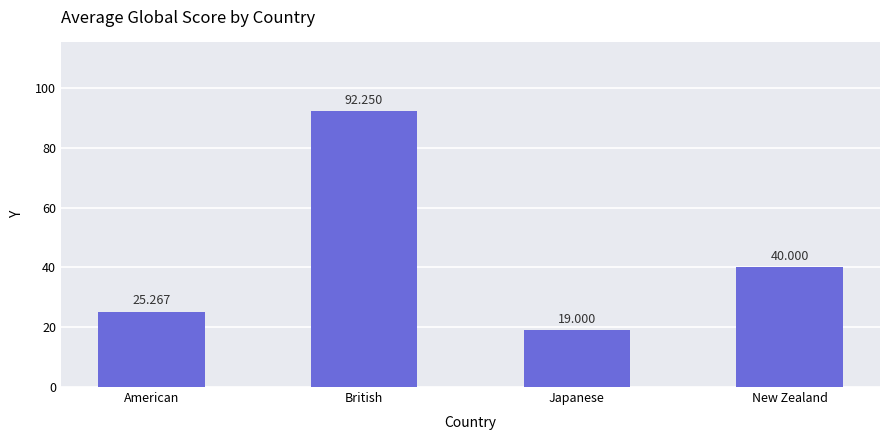

What is the label of the 2nd bar from the left?

British